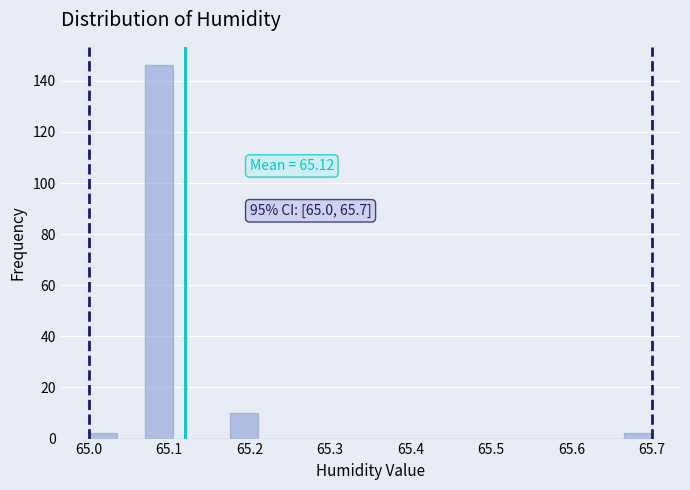

Around what value on the x-axis is the tallest bar? Give the approximate position of its centre, as read against the axis.

65.09